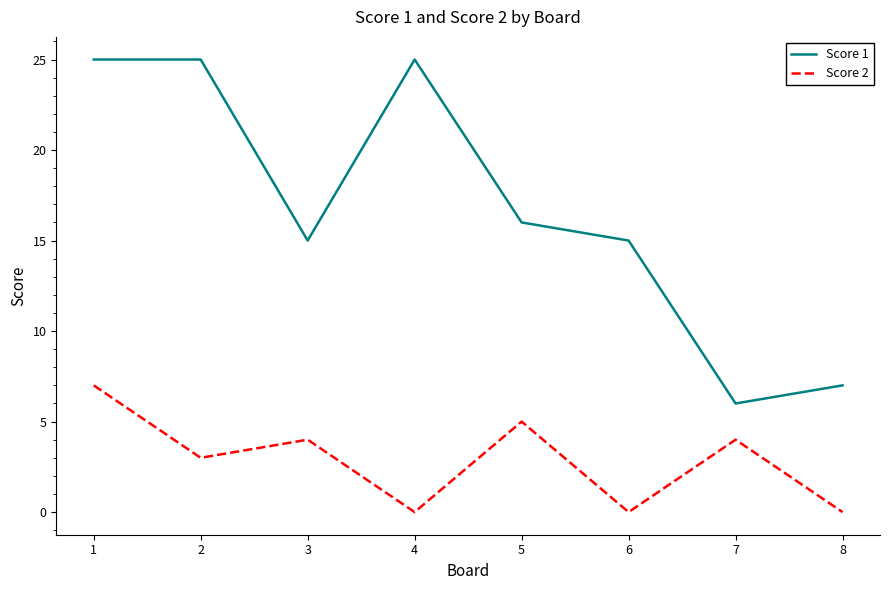

Which series has the largest total across all categories?

Score 1